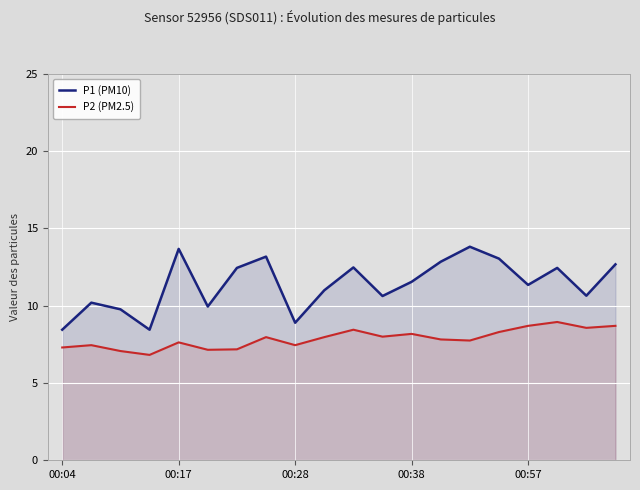

What is the total value across all series at 00:17?

21.3